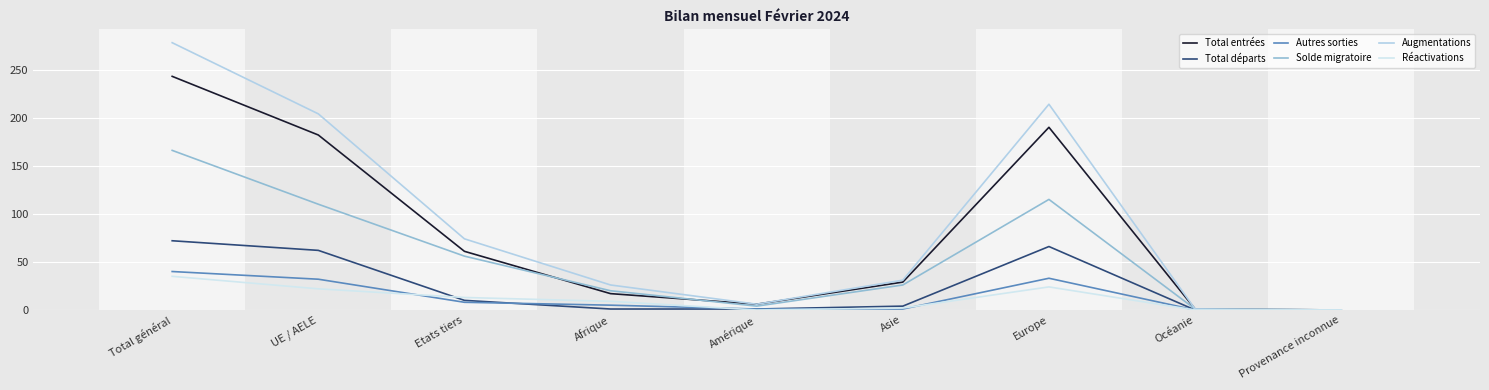

Is this an area chart (filled region under the line)?

No